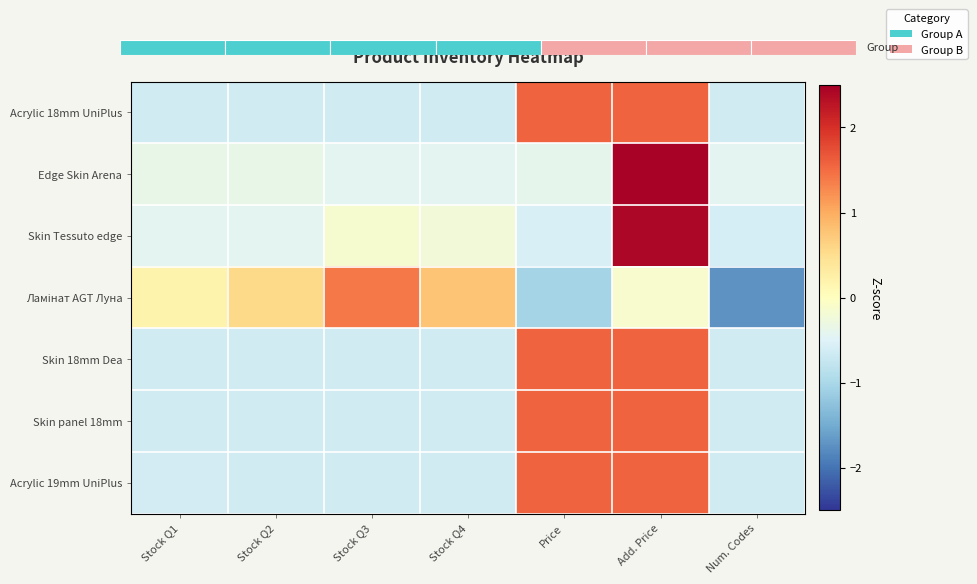

What is the minimum value for Edge Skin Arena?

-0.4